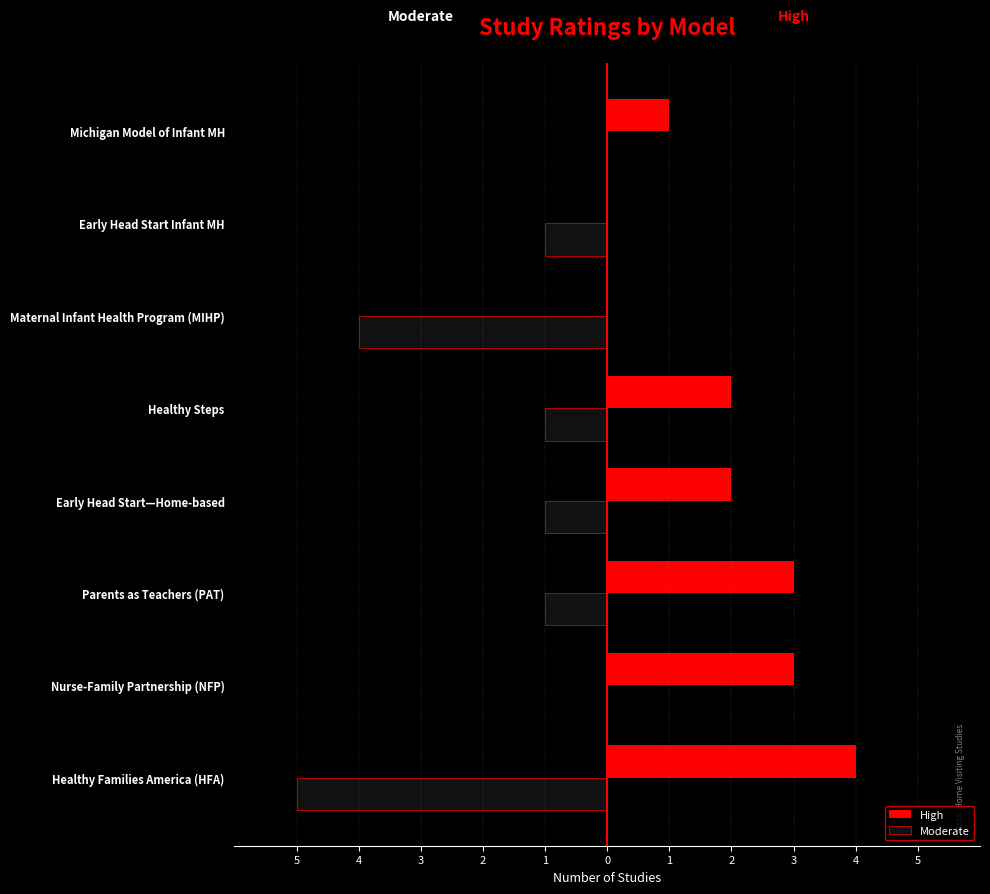

What are all the series names shown in the legend?

High, Moderate